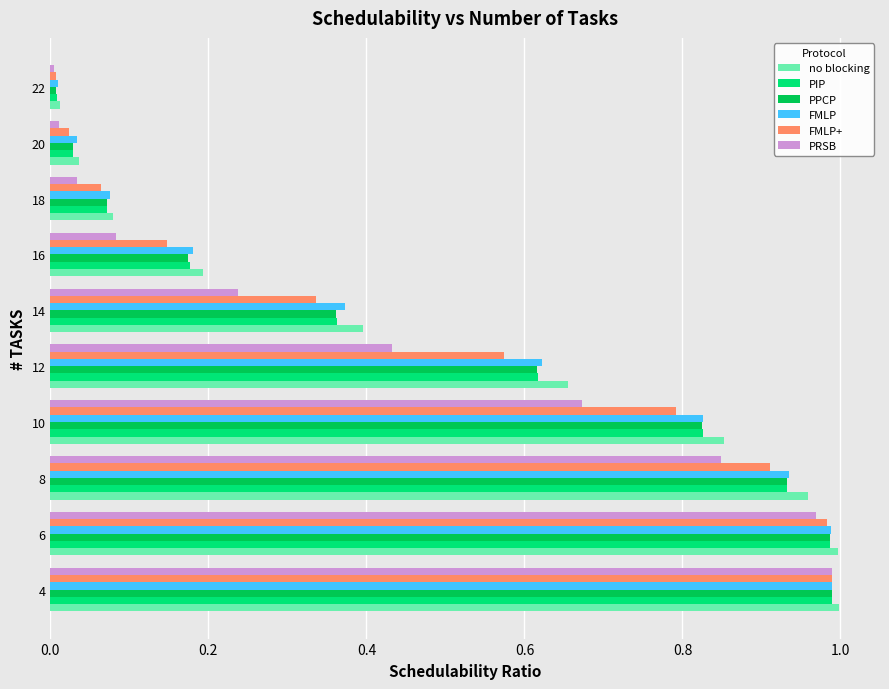

Is it true that FMLP+ equals 1.0 at 6?

True